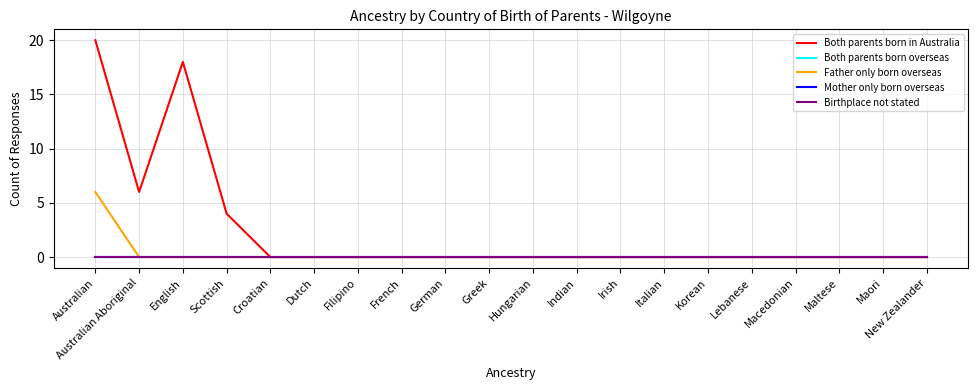

True or false: Both parents born overseas has more than 1 points higher than both neighbors.

False